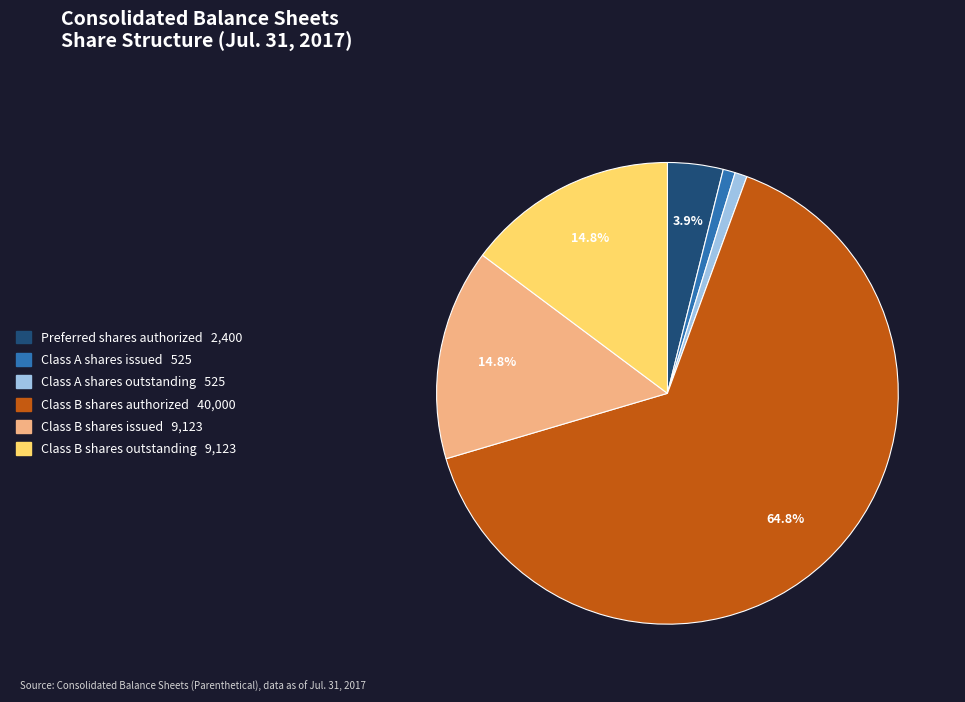

The Class B shares outstanding slice represents 8% of the pie. True or false?

False